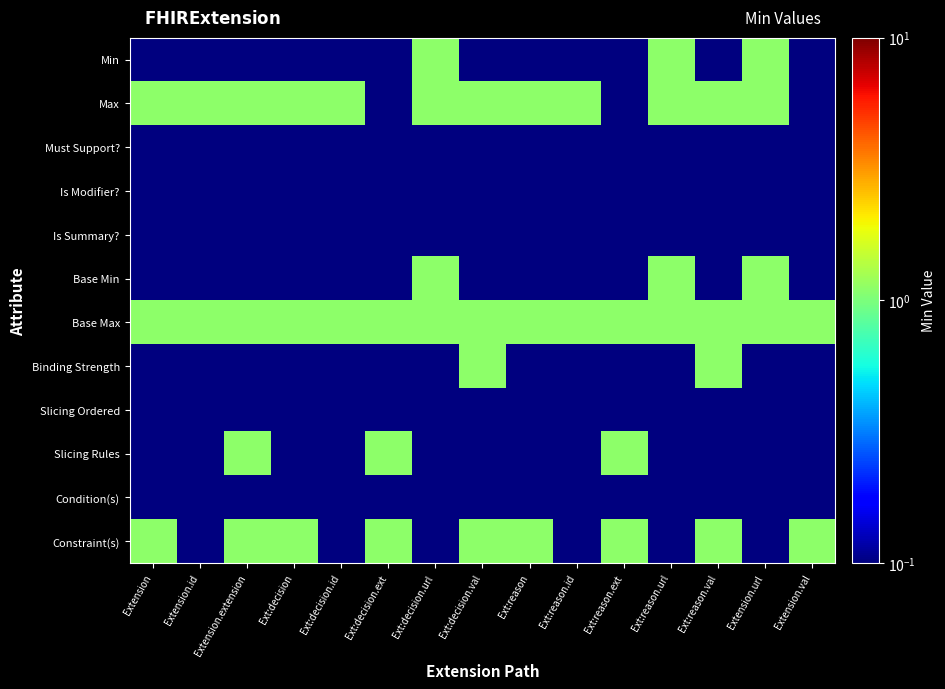

At how many categories does at least one series exceed 0?

15